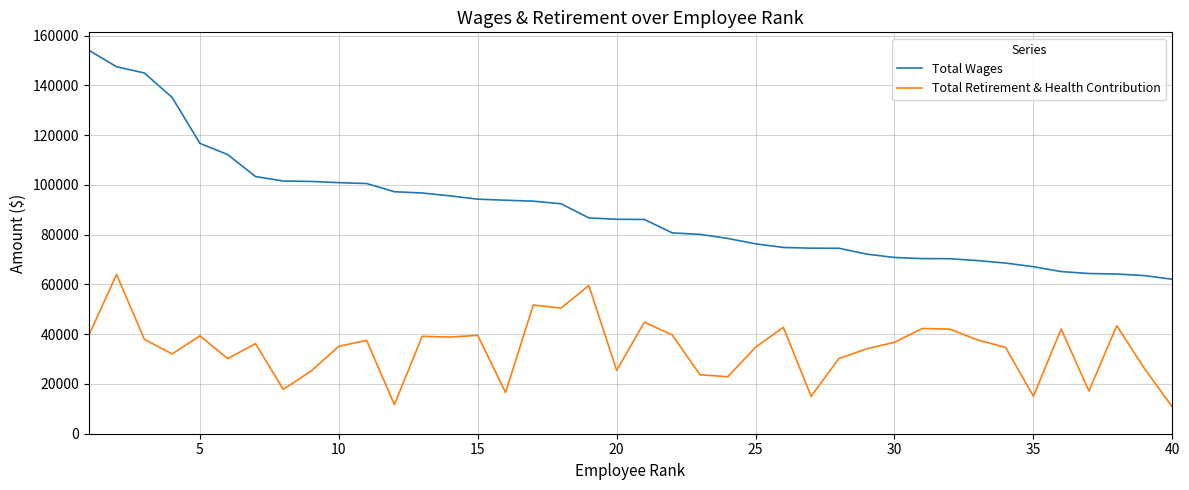

What are all the series names shown in the legend?

Total Wages, Total Retirement & Health Contribution